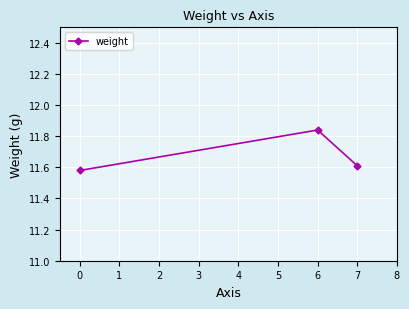

The chart shows a value of 6.5 at 7. True or false?

False